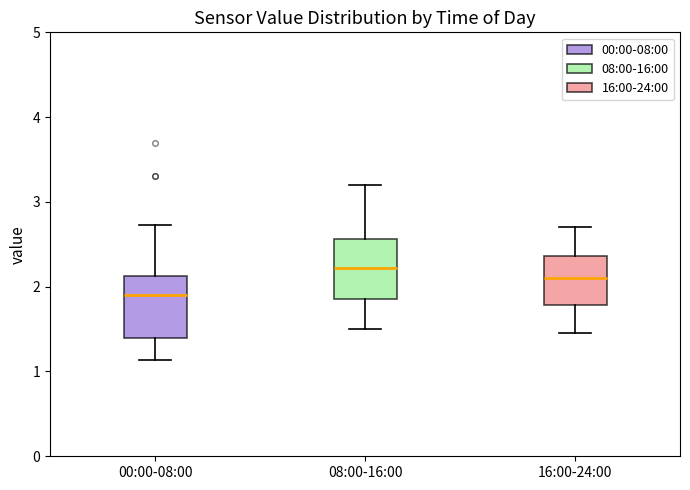

Where is the lower edge of the box for 08:00-16:00 on the y-axis? The values are not printed on the chart, so give them approximately, as read against the axis.

1.9